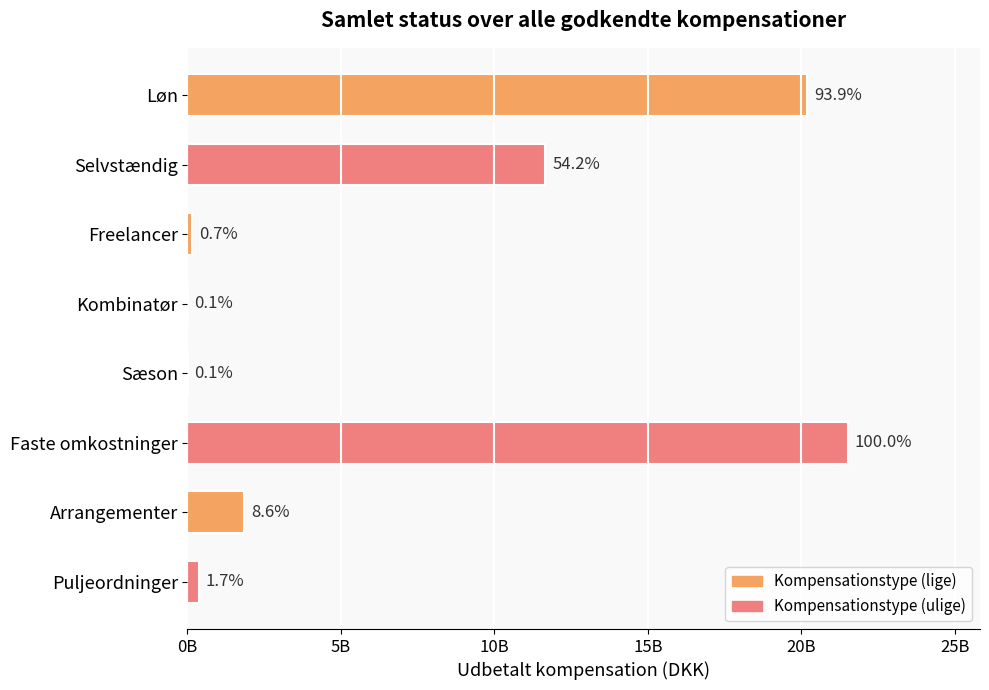

Are the bars horizontal?

Yes